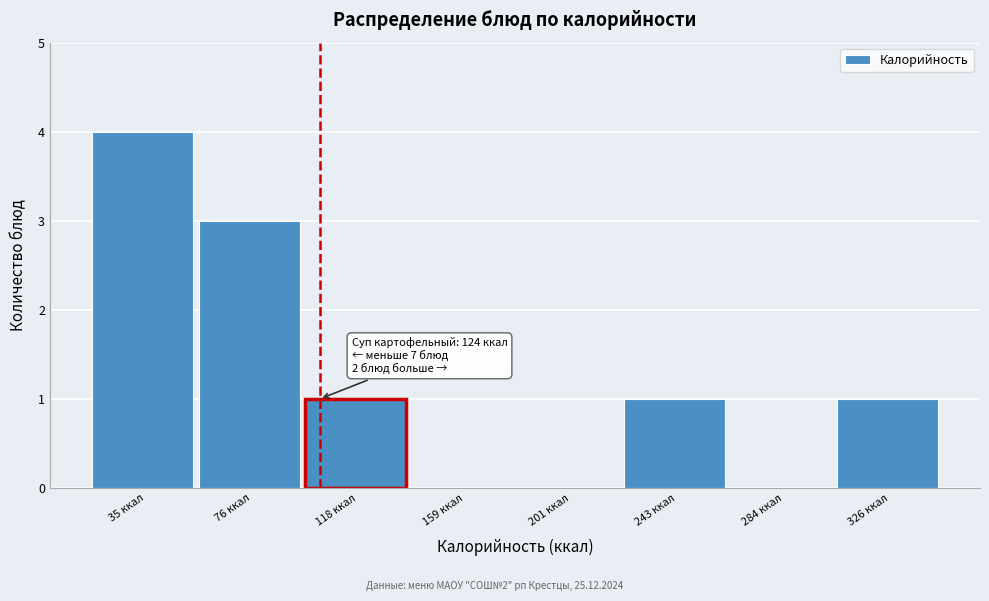

Reading right to left, what are all the values shown in this chart?

326 ккал=1	284 ккал=0	243 ккал=1	201 ккал=0	159 ккал=0	118 ккал=1	76 ккал=3	35 ккал=4